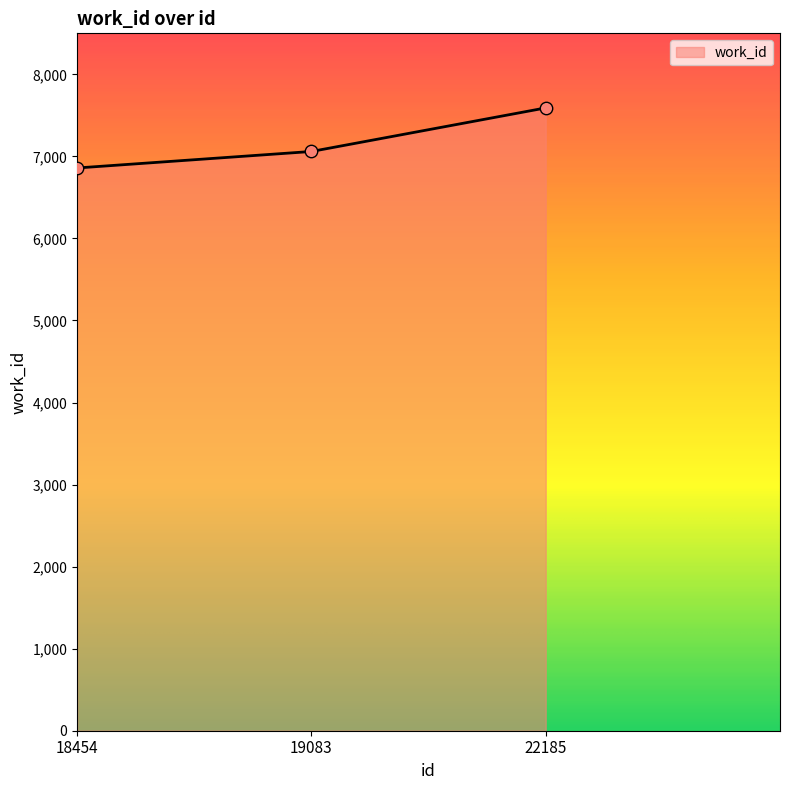

Between 18454 and 22185, which is larger?

22185